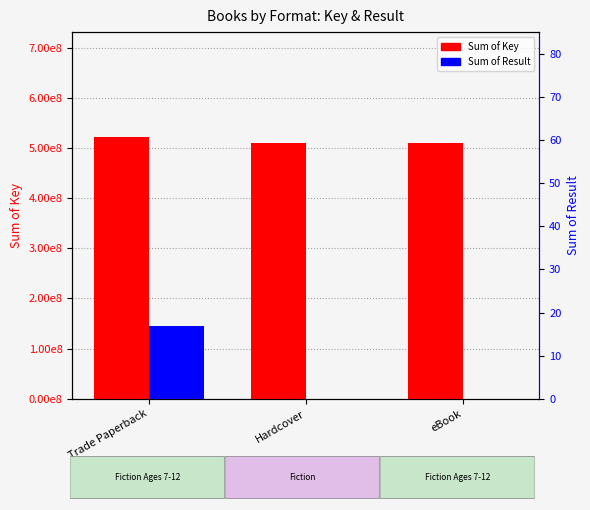

What is the total value across all series at eBook?

509197629